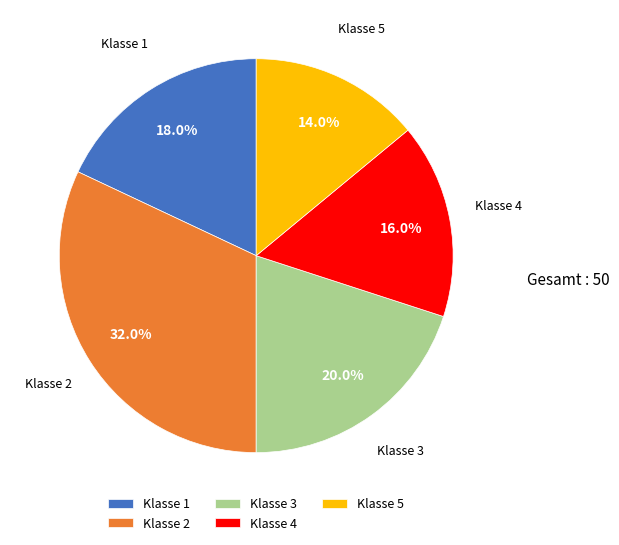

What percentage do Klasse 2 and Klasse 4 together represent?

48.0%